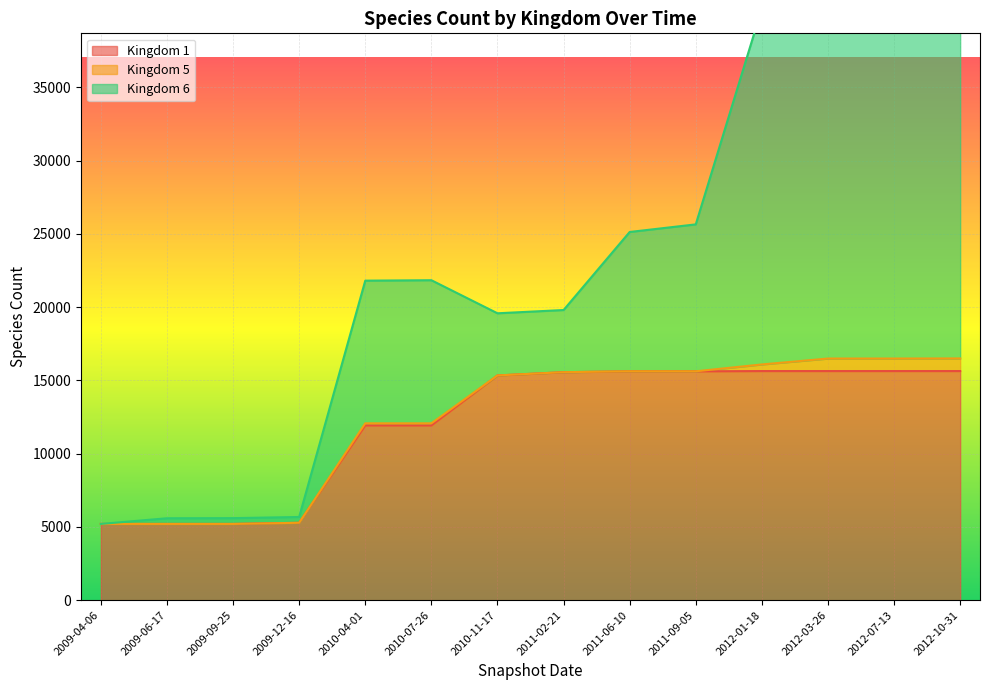

What is the maximum value shown in the chart?

33644